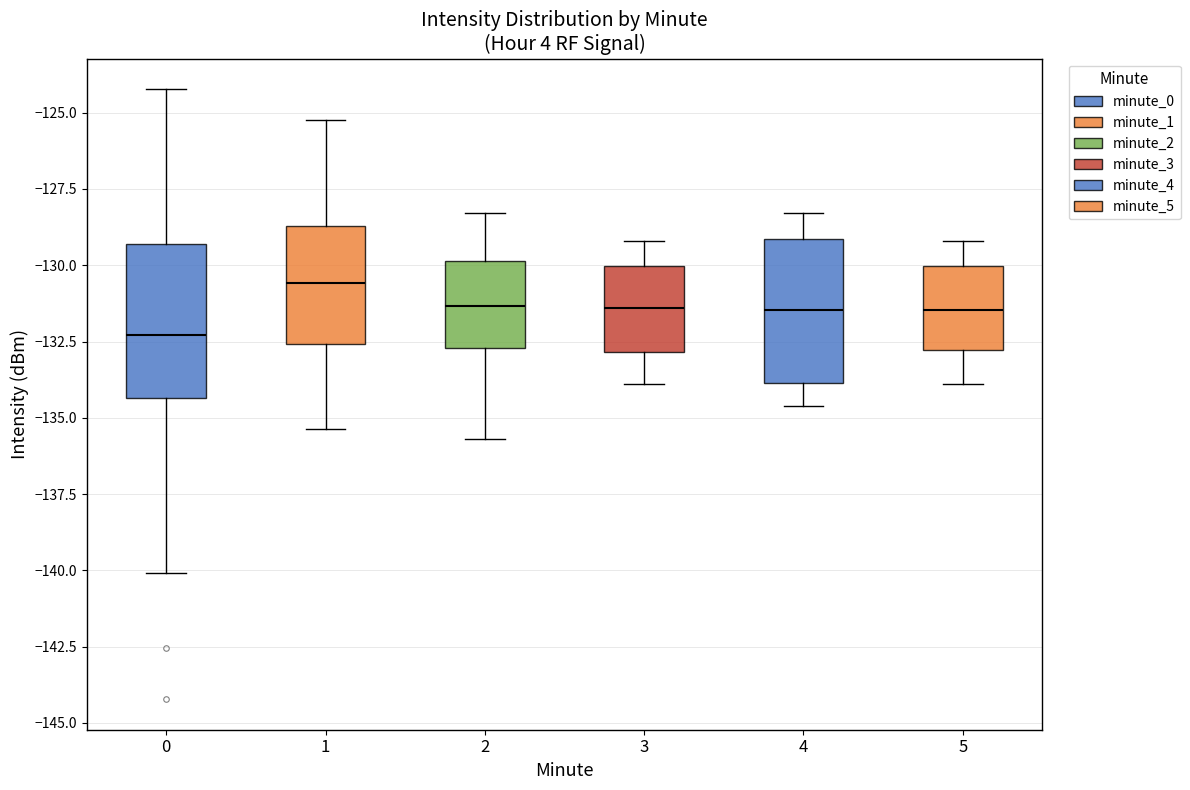

Reading left to right, transcribe this box plot: for each box, give where its median line is, the range the box spans, and where its two whiskers end, as read against the y-axis. The values are not printed on the chart, so give them approximately, as read against the axis.

0: median -132.5, box -134.5 to -129.5, whiskers -140.0 to -124.0
1: median -130.5, box -132.5 to -128.5, whiskers -135.5 to -125.0
2: median -131.5, box -132.5 to -130.0, whiskers -135.5 to -128.5
3: median -131.5, box -133.0 to -130.0, whiskers -134.0 to -129.0
4: median -131.5, box -134.0 to -129.0, whiskers -134.5 to -128.5
5: median -131.5, box -133.0 to -130.0, whiskers -134.0 to -129.0